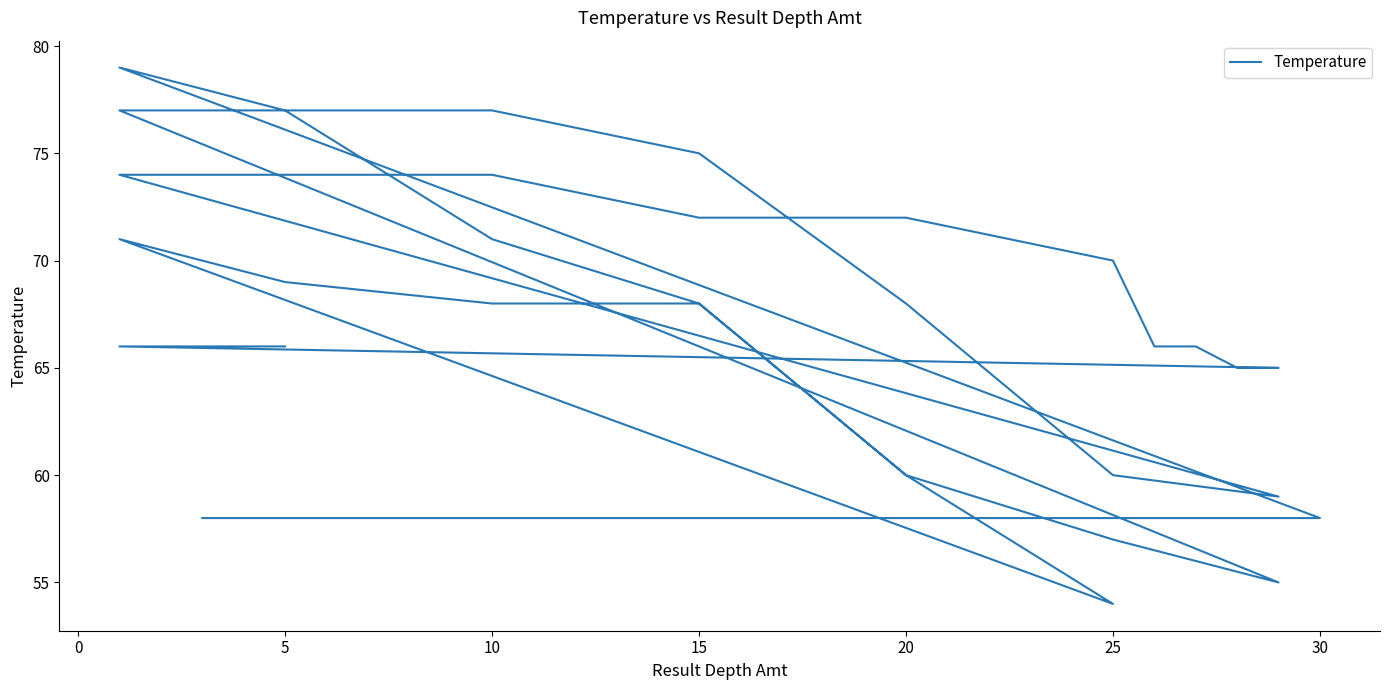

Between 12 and 20, which is larger?

12